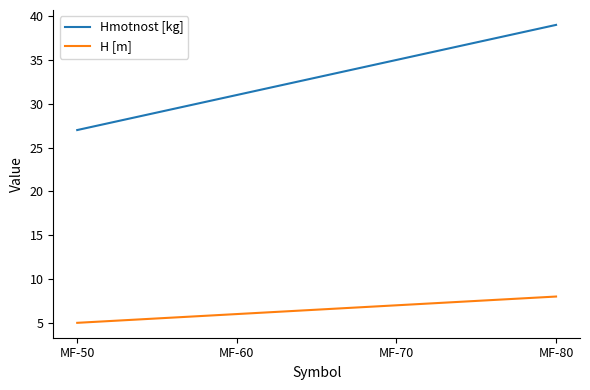

Which series has the largest range (max minus min)?

Hmotnost [kg]